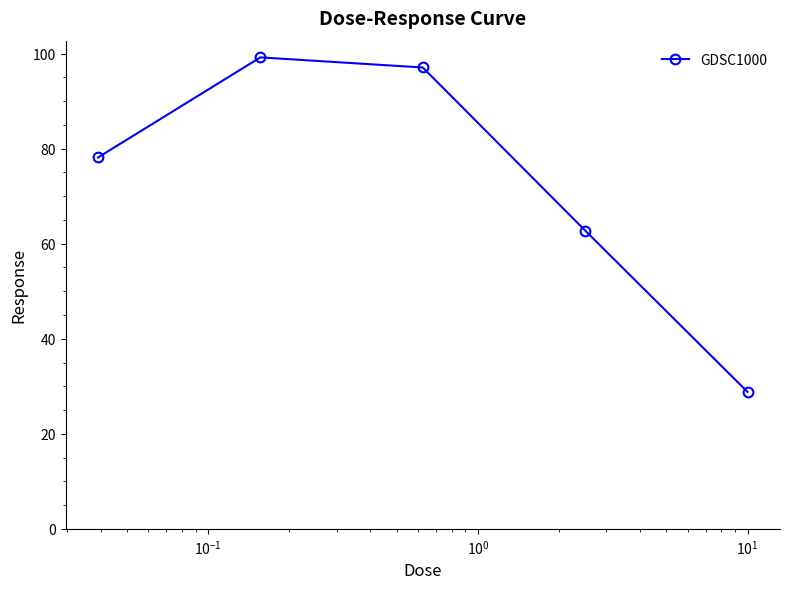

What is the difference between the maximum and minimum values?

70.4